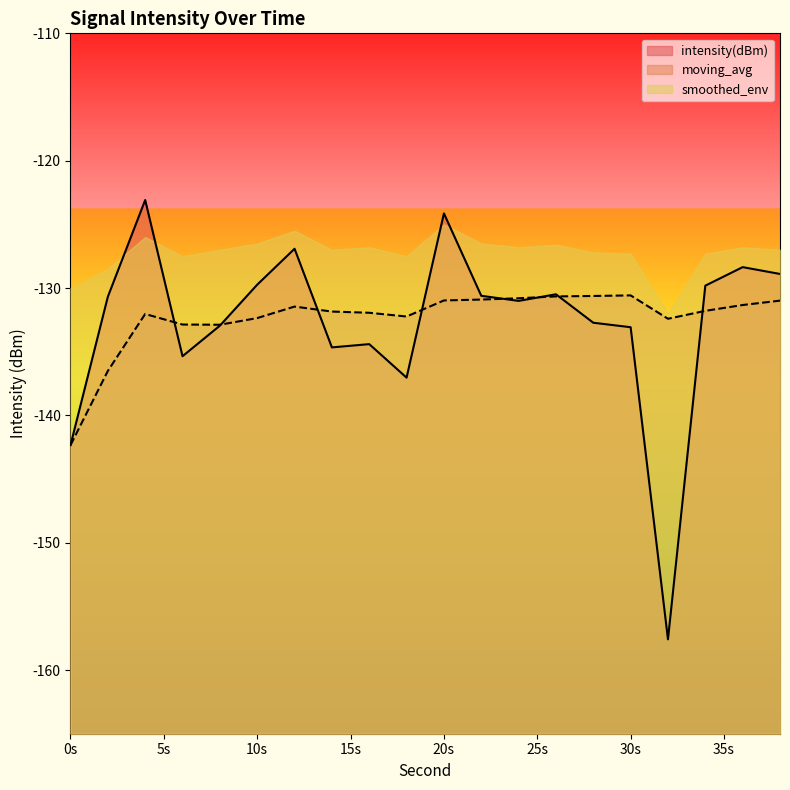

What is the greatest value displayed?

-123.1